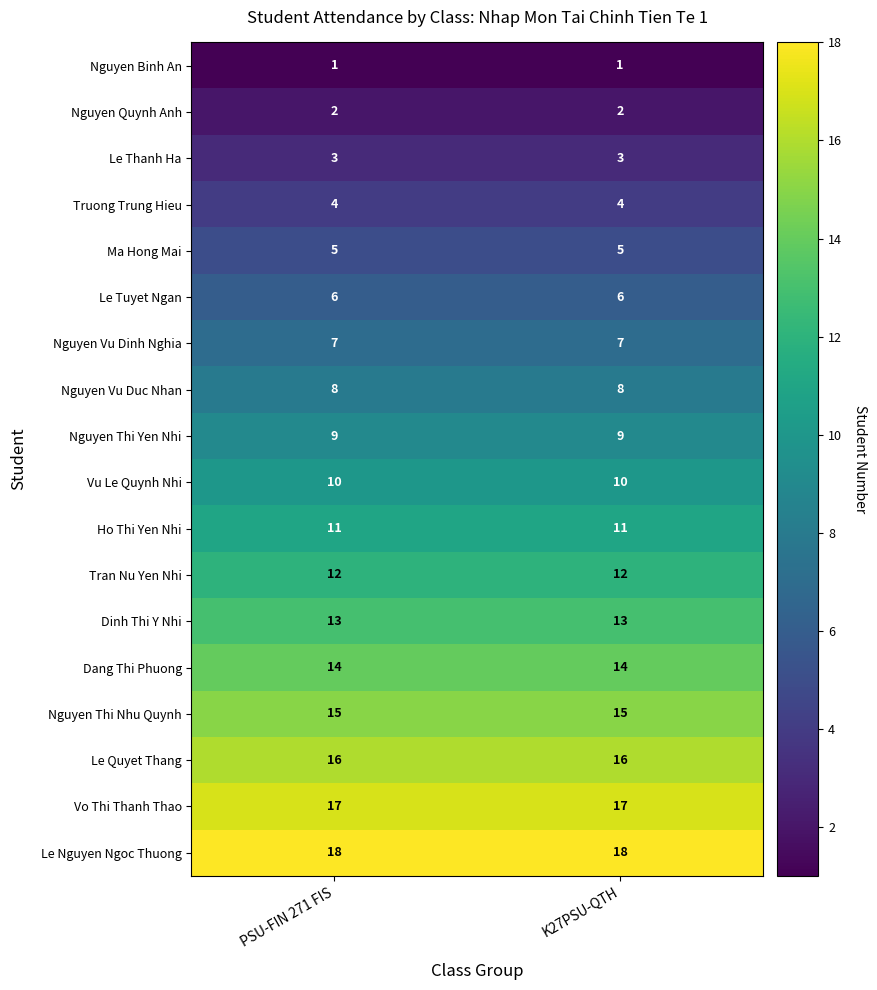

The value of Dinh Thi Y Nhi at K27PSU-QTH is 19. True or false?

False